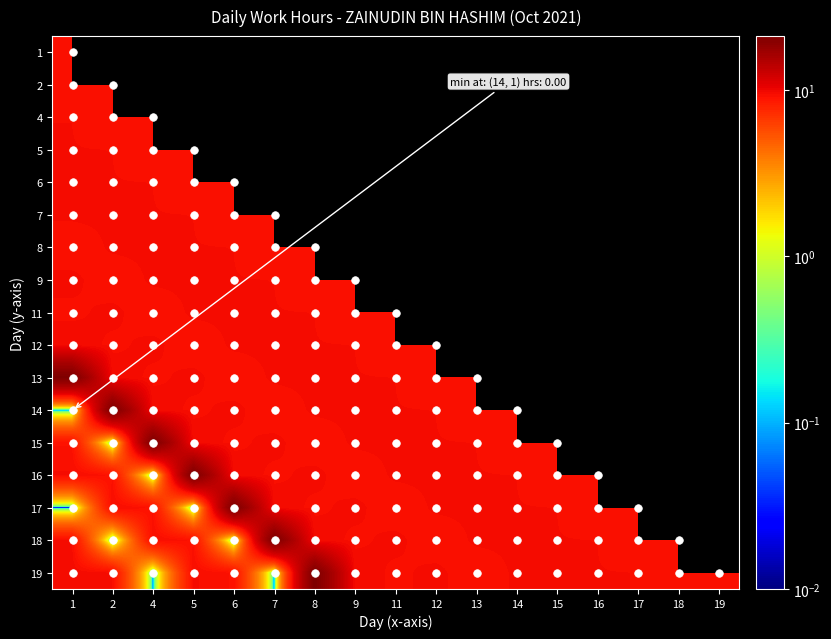

How many series are shown in this chart?

17